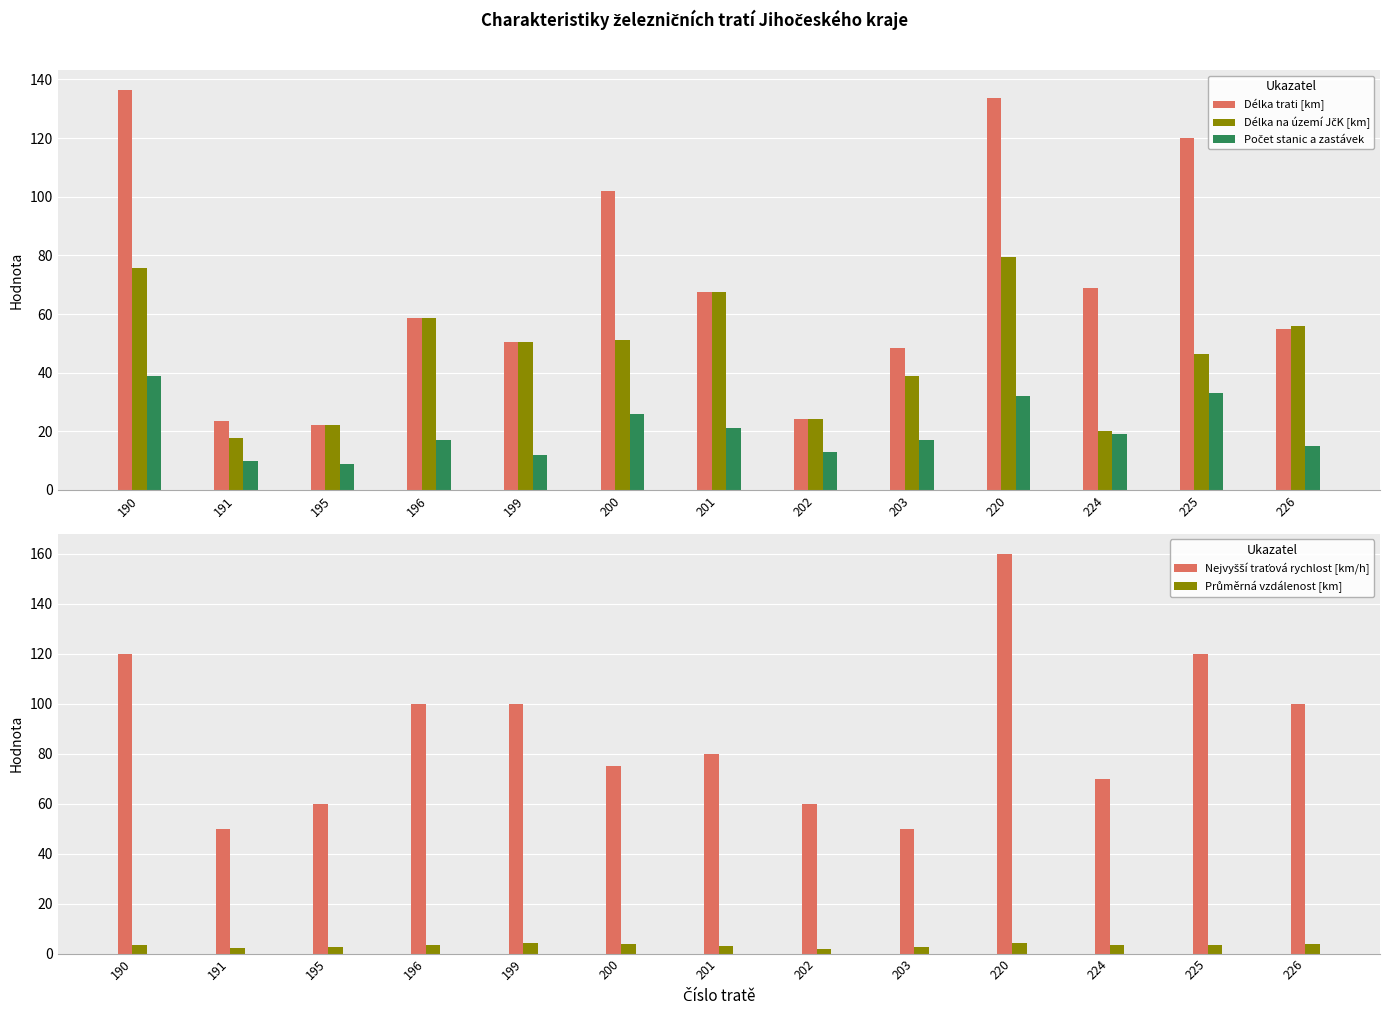

What is the difference between the maximum and minimum values in the Délka na území JčK [km] series?

62.0